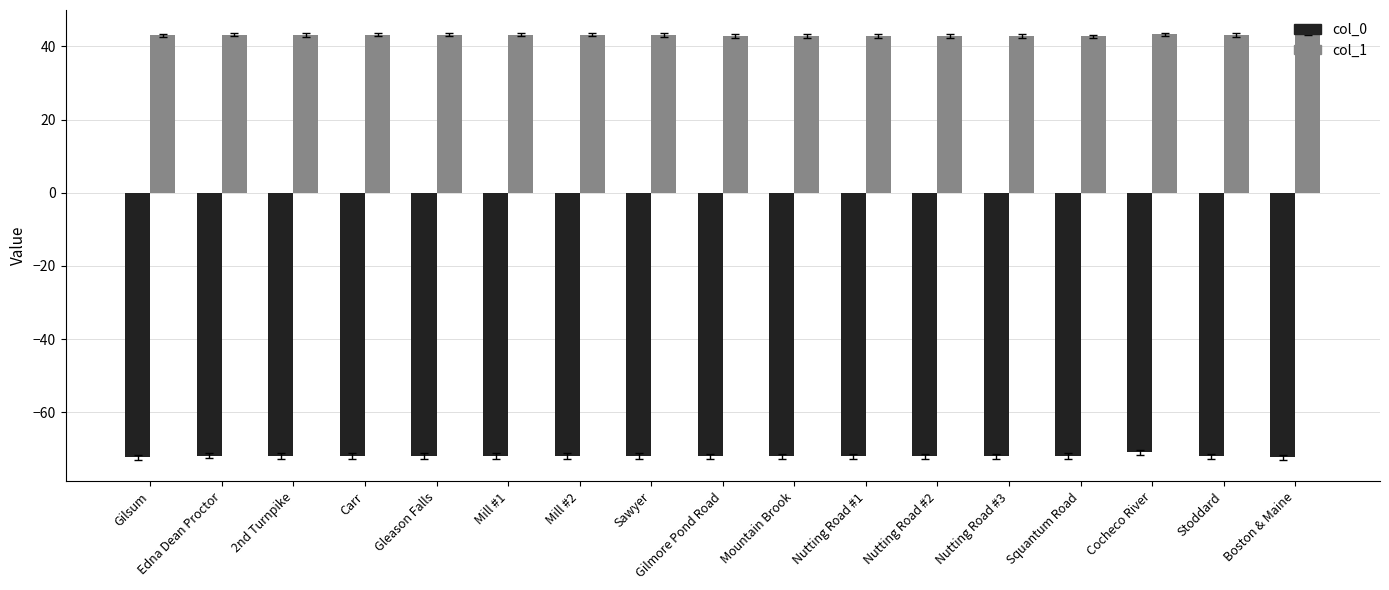

What is the sum of the col_0 values at Gilsum and Mill #2?

-144.2